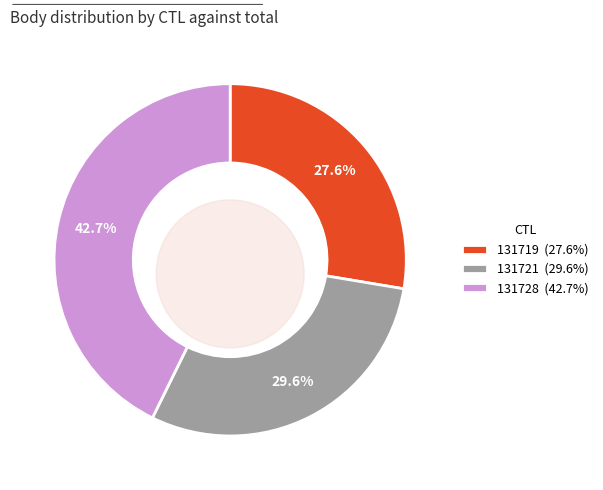

Does 131721 account for over 50% of the chart?

No